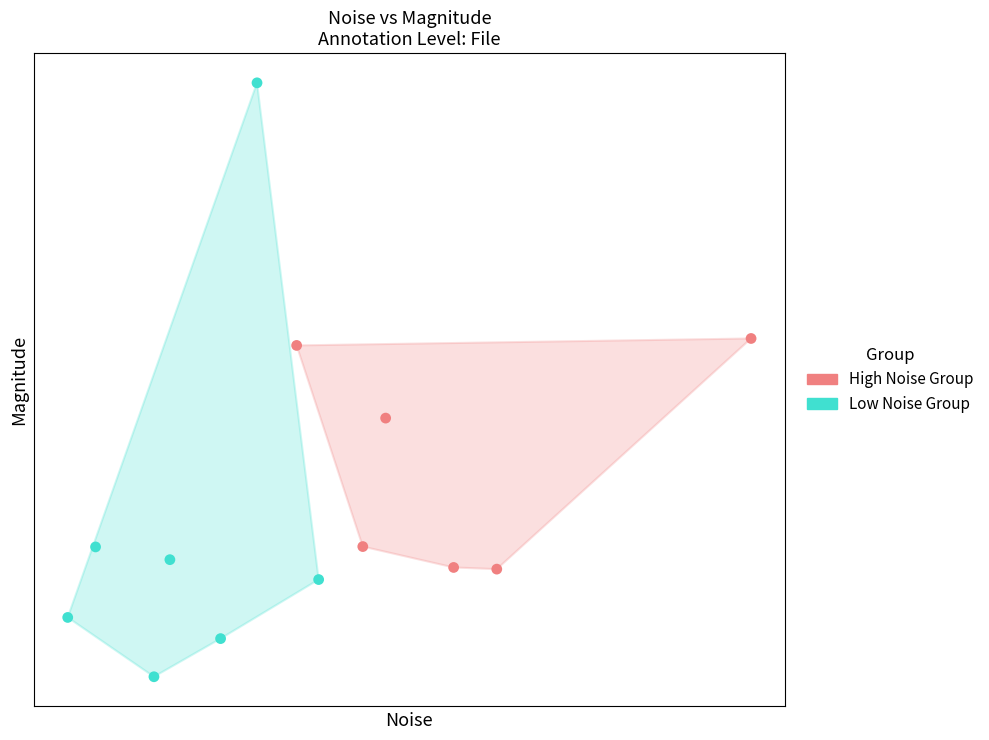

What are all the series names shown in the legend?

High Noise Group, Low Noise Group